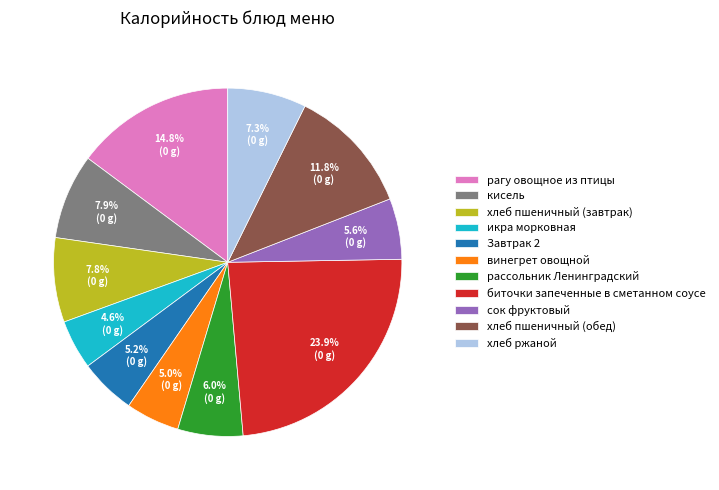

Which slice is the largest?

биточки запеченные в сметанном соусе